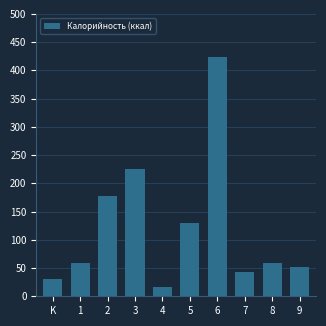

Reading left to right, extract all data points from this chart.

29.8	59.7	177.3	225.7	17.0	129.4	423.2	42.1	59.7	52.2